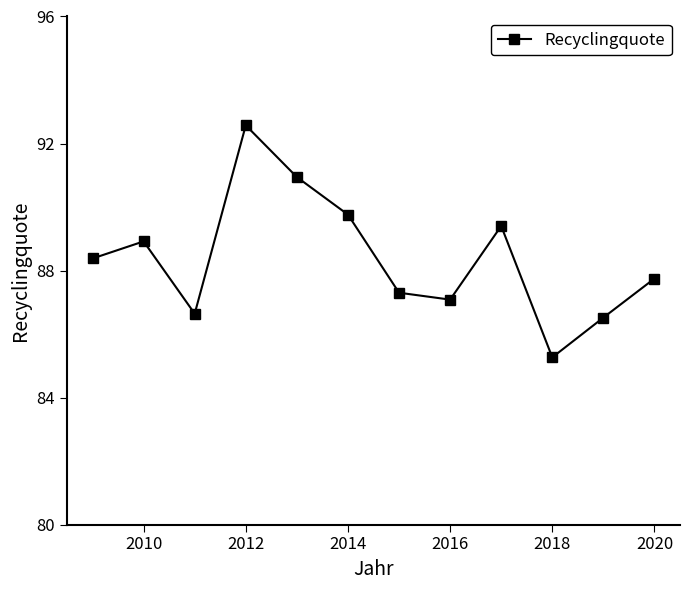

What is the value of the 1st point from the left?

88.4